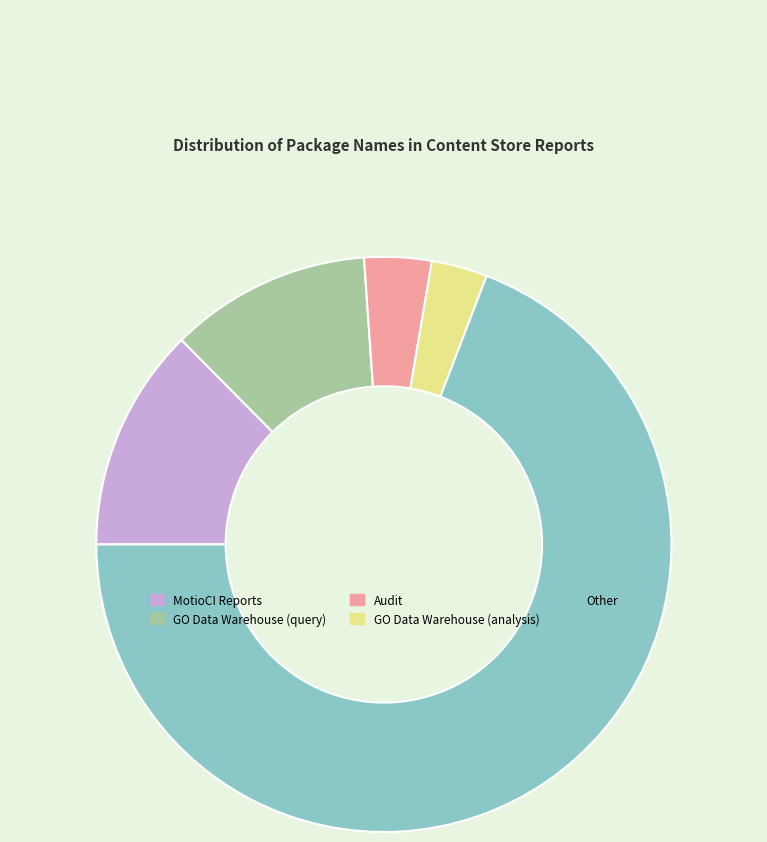

Which has a higher value, Audit or GO Data Warehouse (query)?

GO Data Warehouse (query)